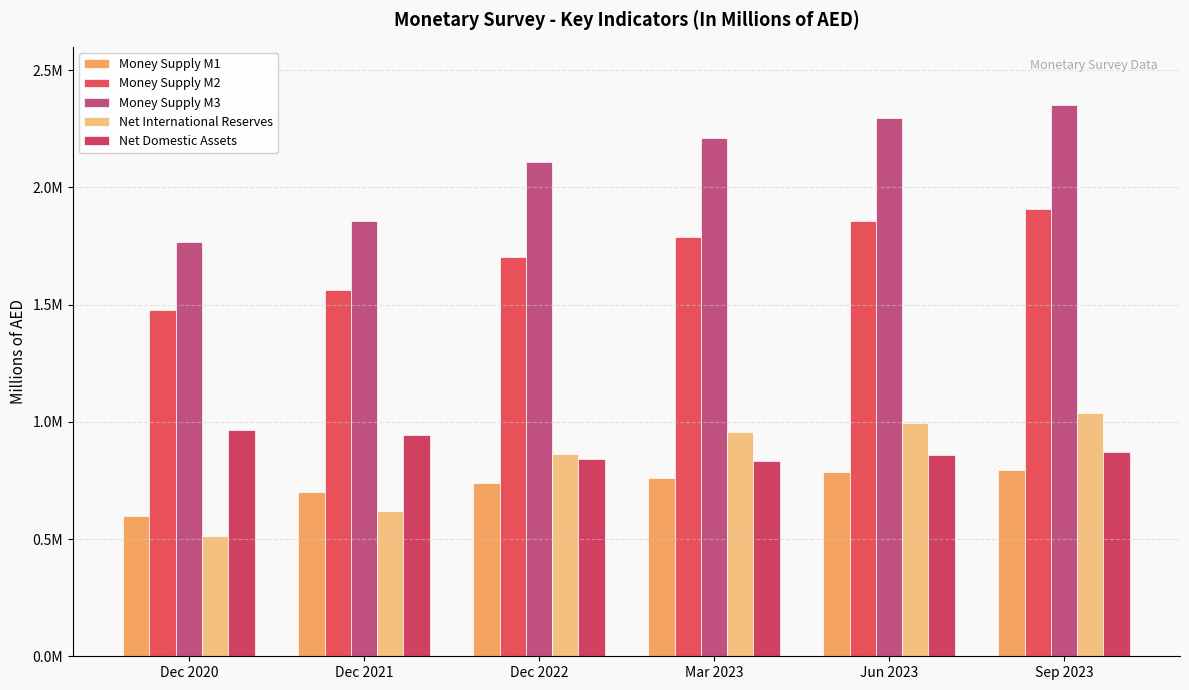

Which series has the largest total across all categories?

Money Supply M3